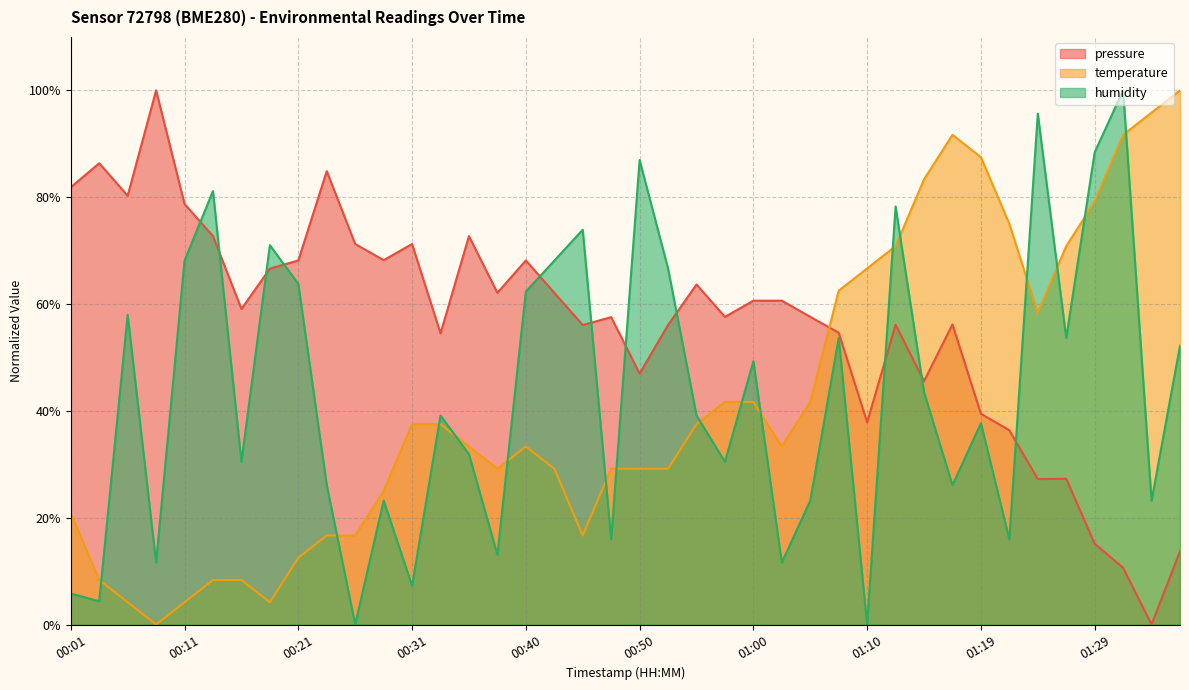

How many interior local valleys does the humidity series have?

14